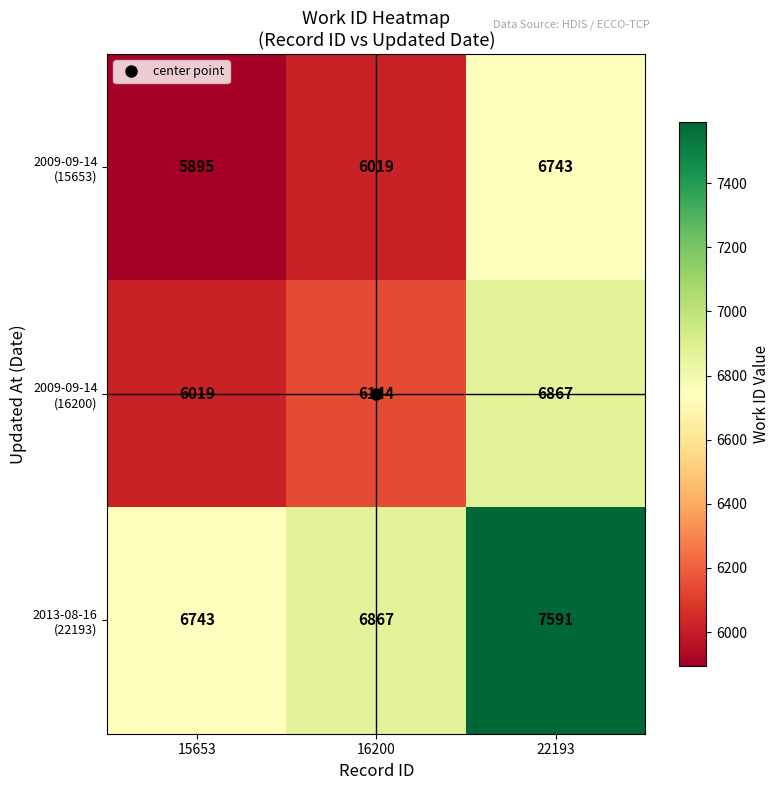

What is the maximum value shown in the chart?

7591